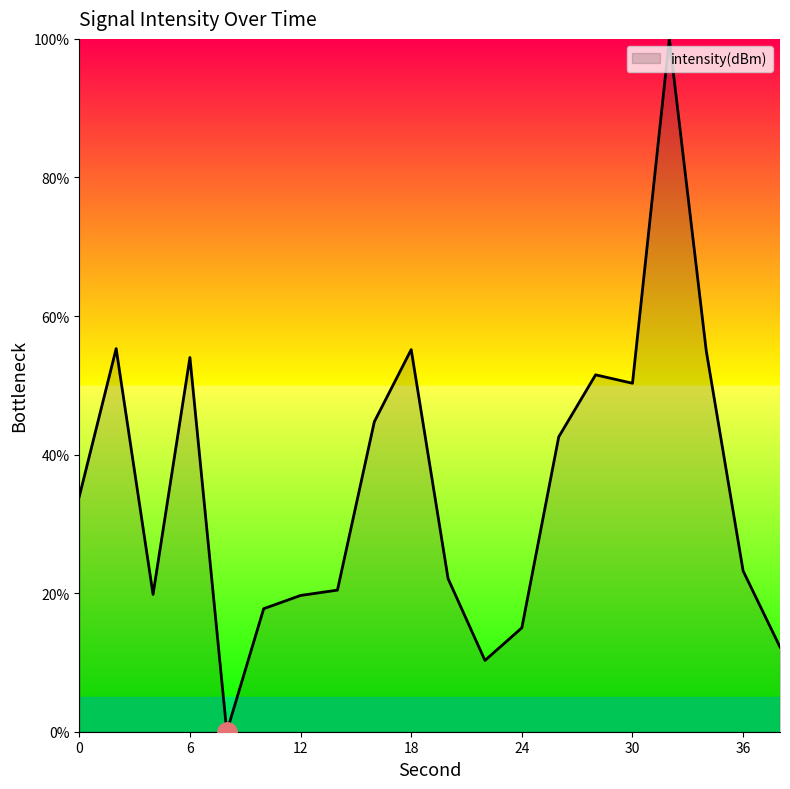

Where is the first local minimum?

4